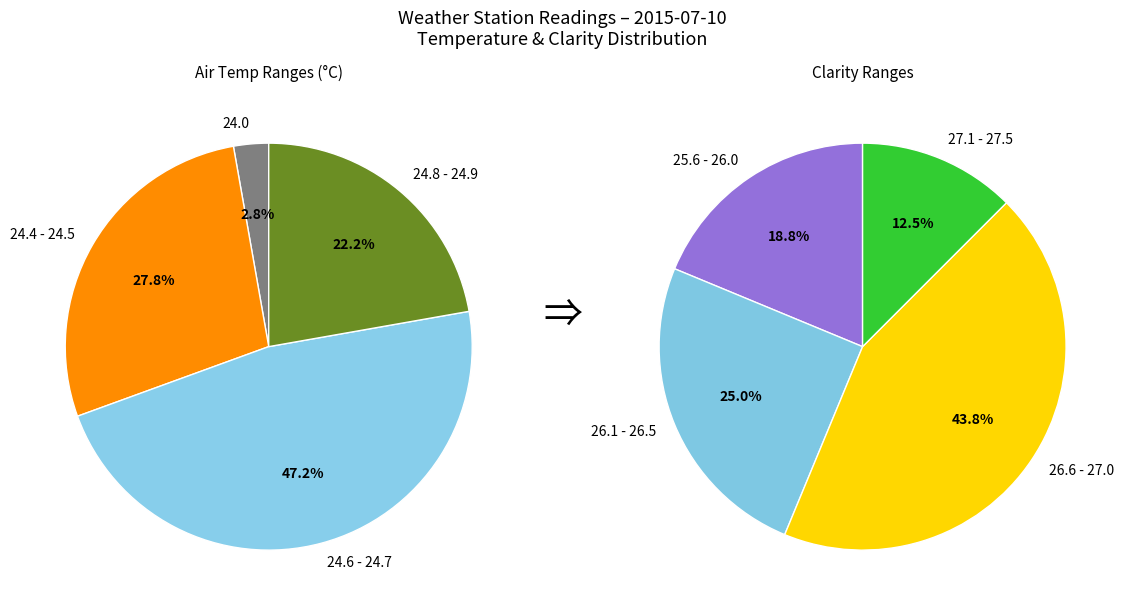

Is 01:40 the majority of the pie?

No